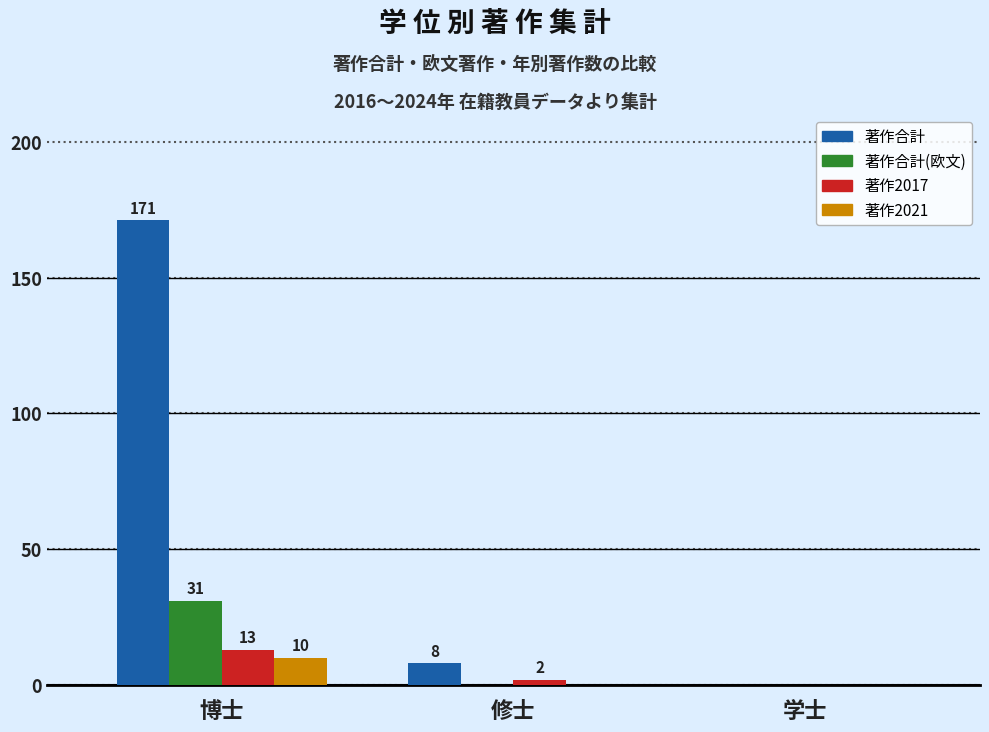

Which series has the largest total across all categories?

著作合計